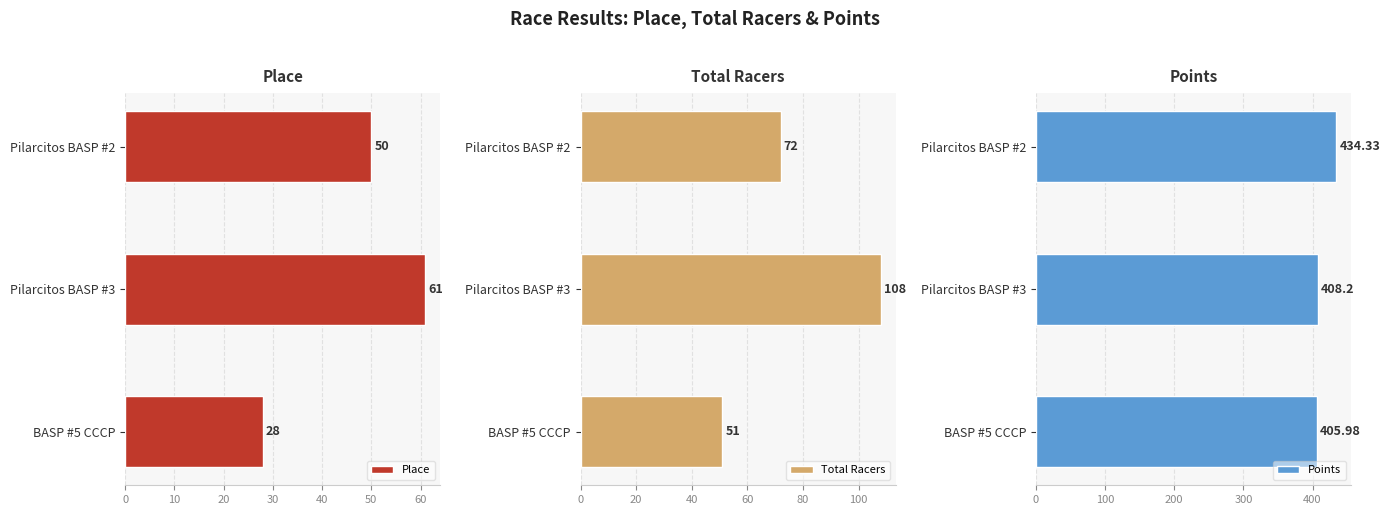

Rank the categories by Place value from highest to lowest.

Pilarcitos BASP #3, Pilarcitos BASP #2, BASP #5 CCCP